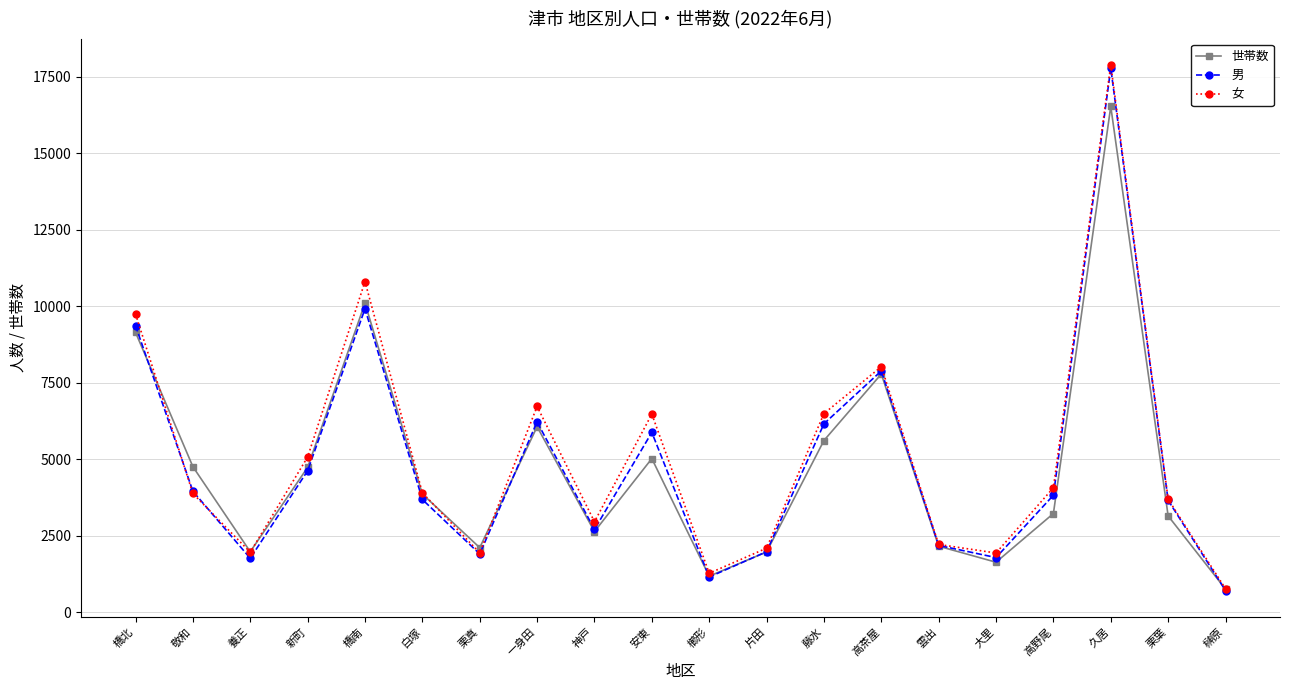

What is the value of the 女 point at the 9th from the left?

2958